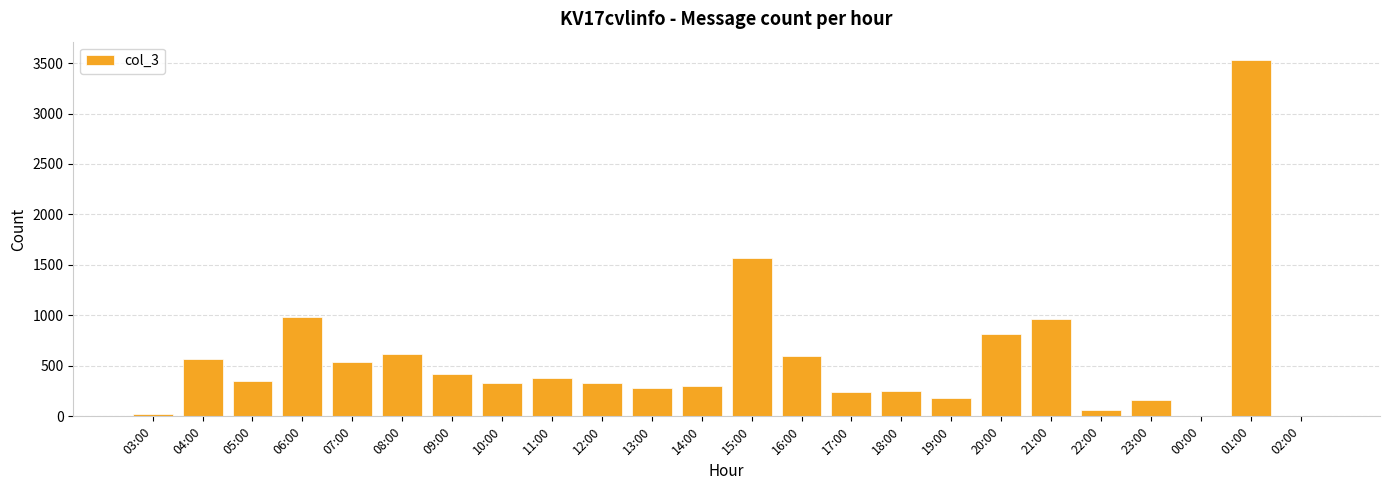

What is the change in value from 09:00 to 19:00?

-237